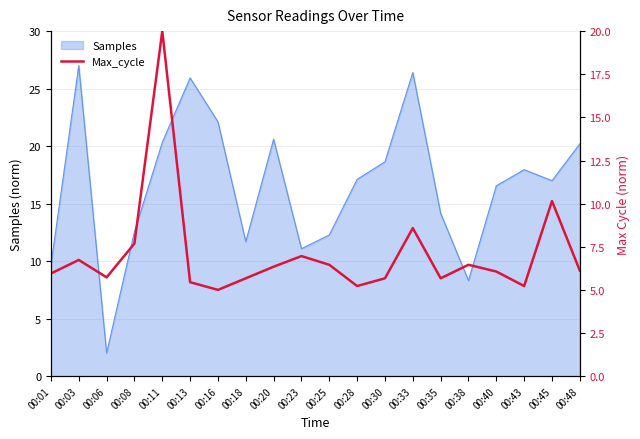

What is the minimum value shown in the chart?

5.0